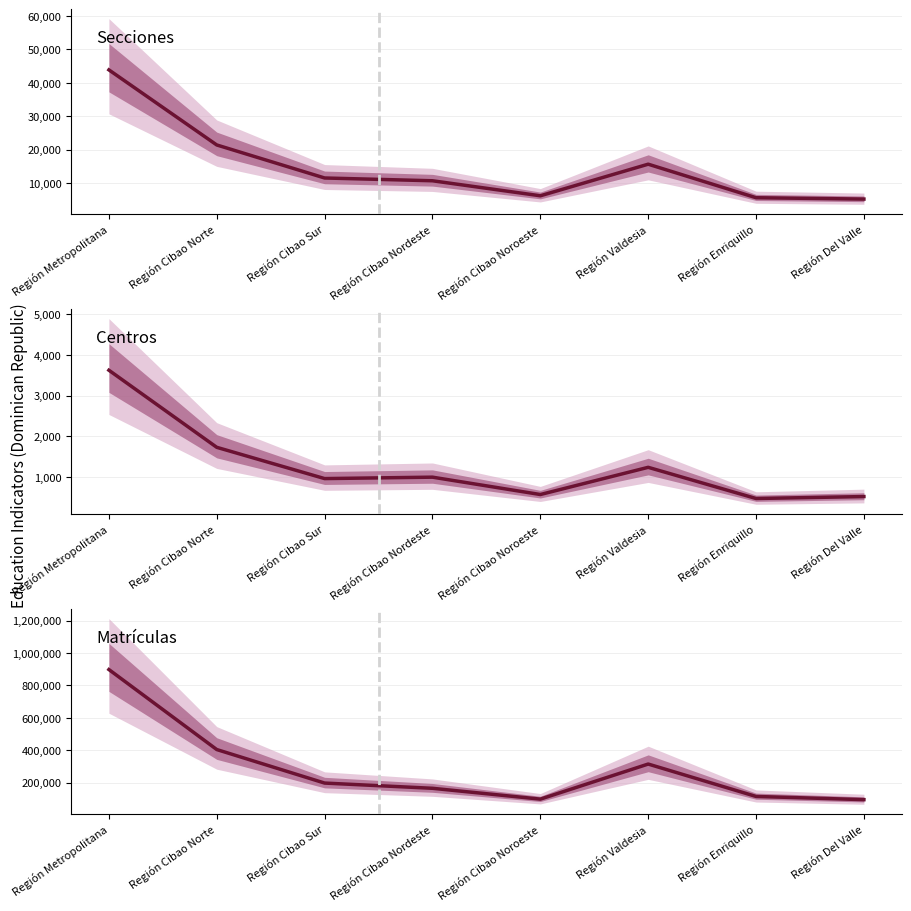

At which category does Secciones reach its first local valley?

Región Cibao Noroeste